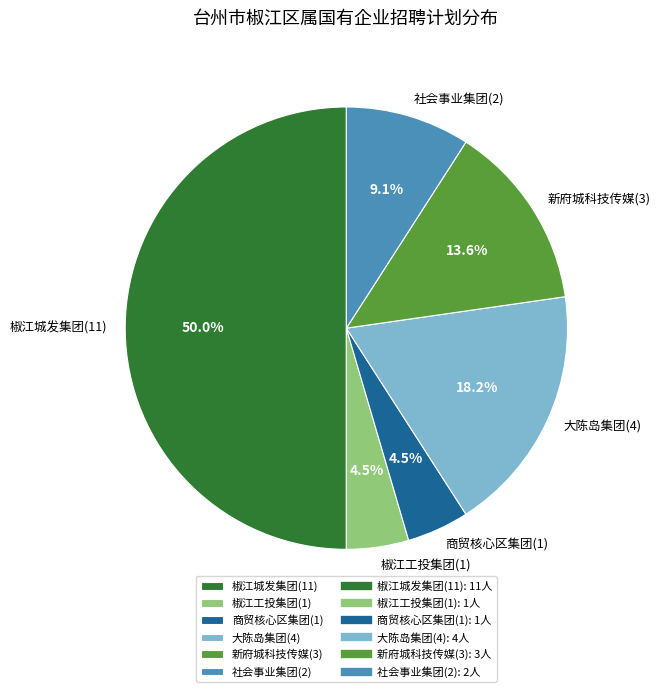

Does 商贸核心区集团(1) account for over 50% of the chart?

No